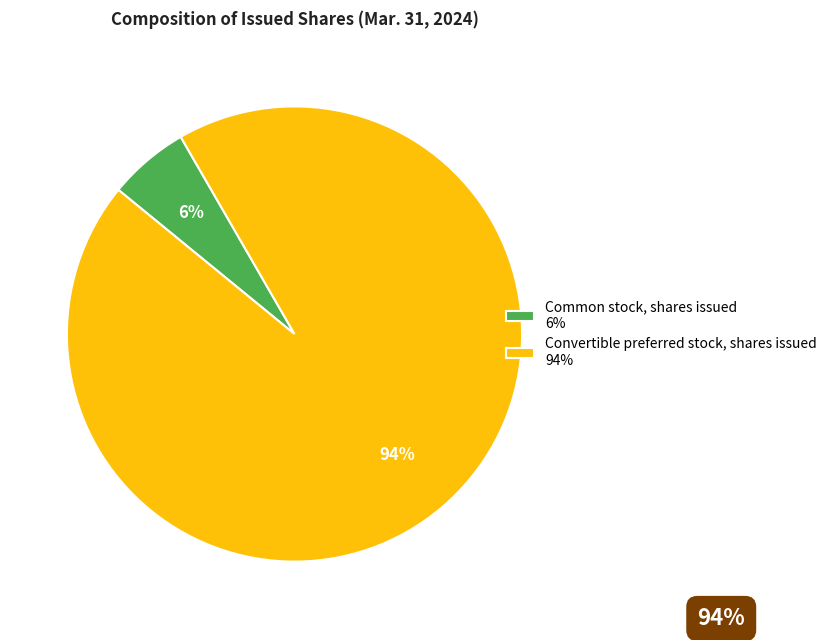

Approximately how many times larger is the value at Common stock, shares issued compared to Convertible preferred stock, shares issued?

0.1